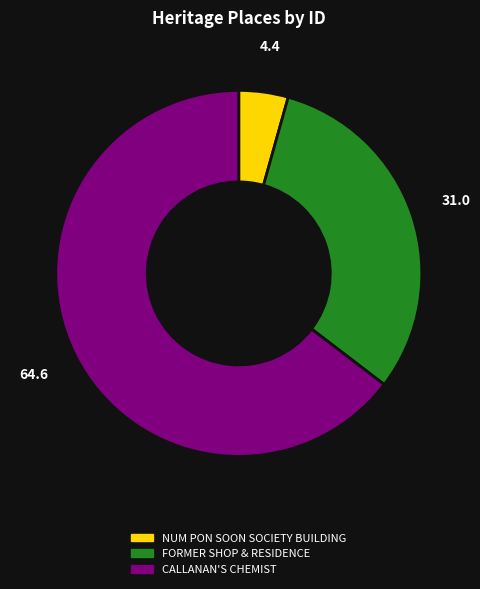

Does CALLANAN'S CHEMIST represent more than half of the total?

Yes